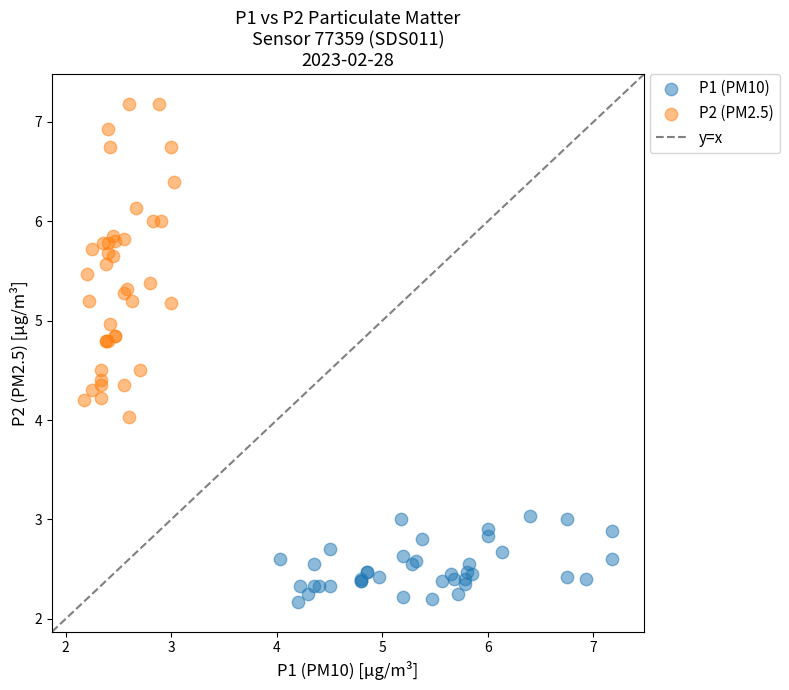

Which series reaches the maximum Y coordinate?

P2 (PM2.5)